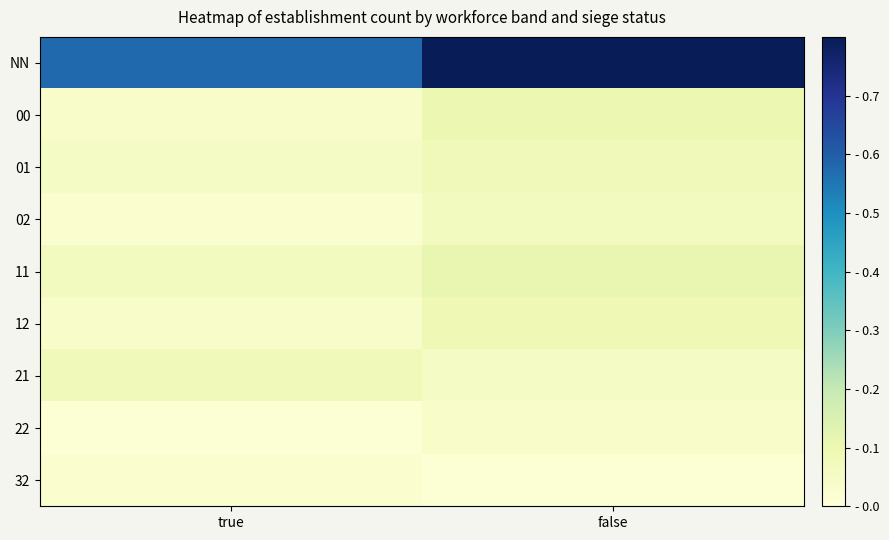

Which label corresponds to the smallest value in the chart?

true